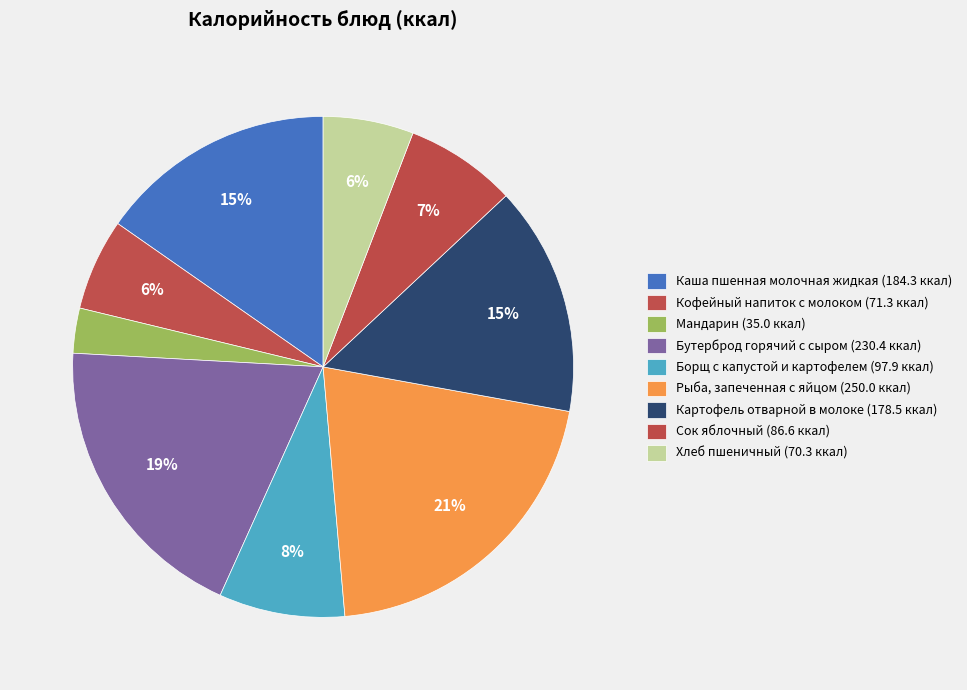

To the nearest percent, what is the combined percentage of Борщ с капустой и картофелем and Хлеб пшеничный?

14%